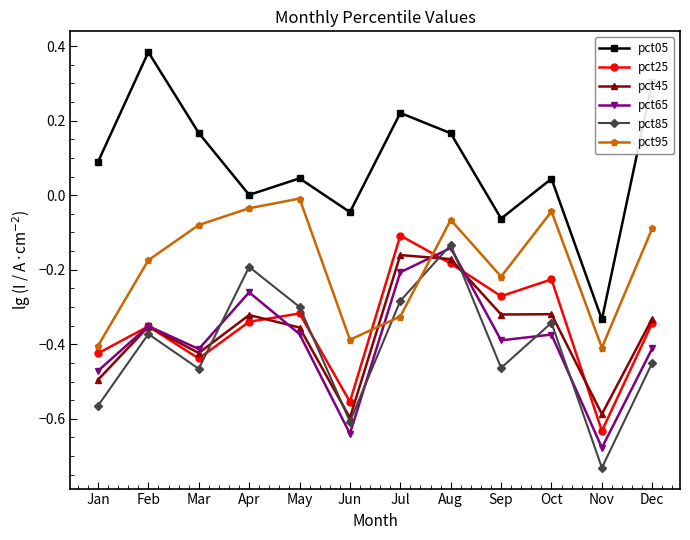

Between which two adjacent categories do pct95 and pct25 first intersect?

Jun and Jul